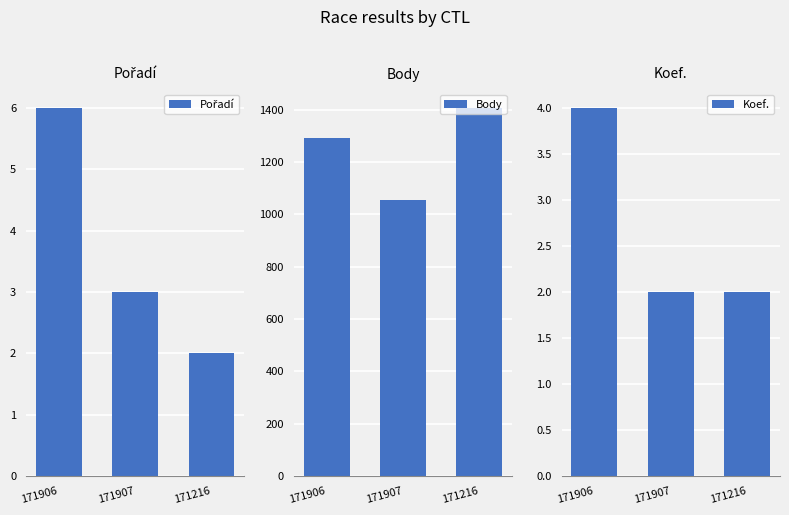

What is the label of the 2nd bar from the right?

171907